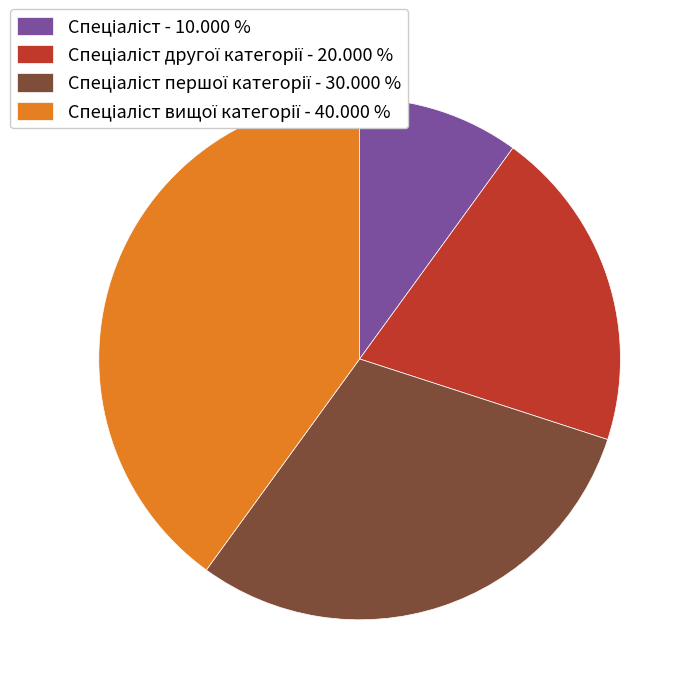

Does any single category account for the majority?

No